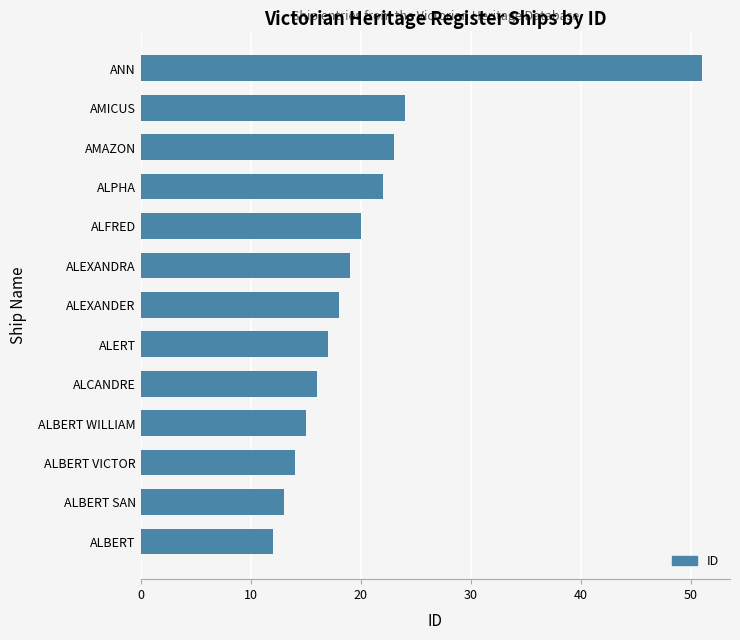

Are the bars grouped side by side (vs. stacked)?

No